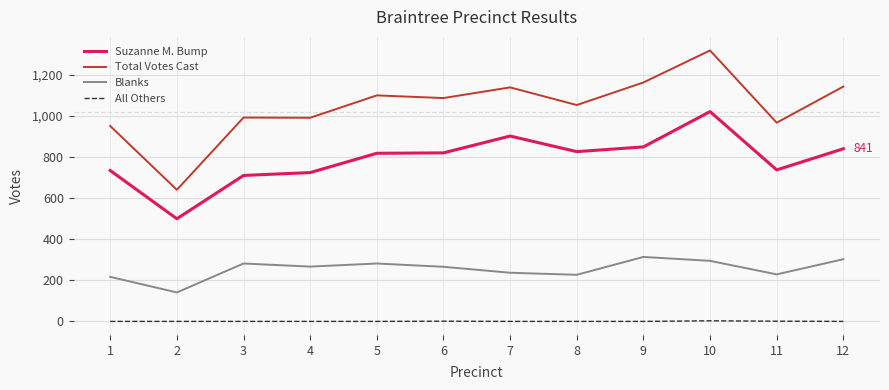

The value of Total Votes Cast at 12 is 1144. True or false?

True